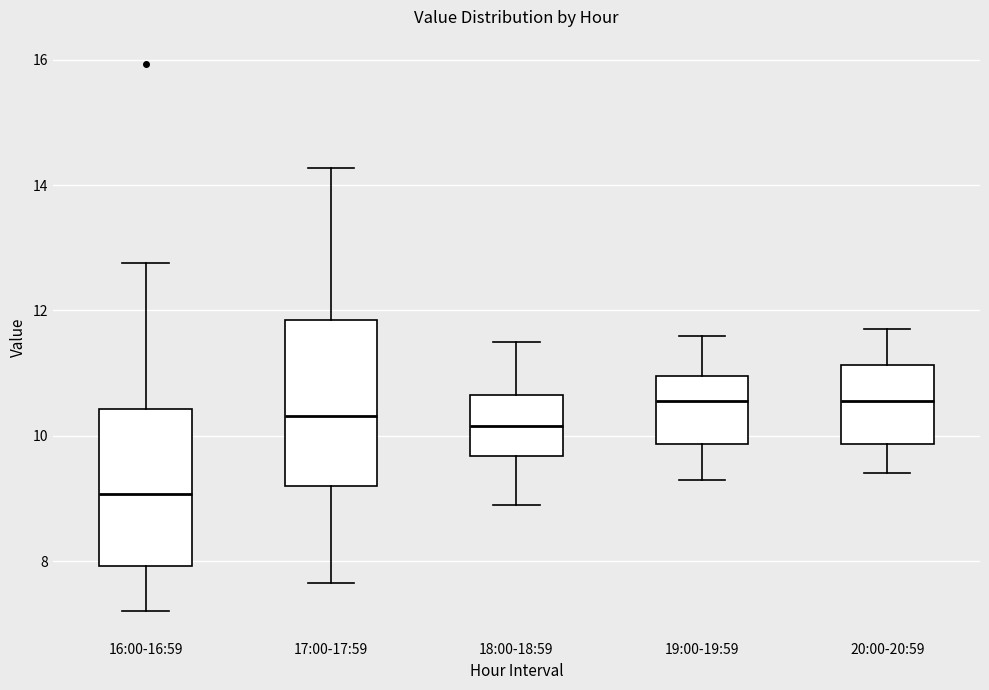

Where does the upper whisker of the box for 17:00-17:59 end on the y-axis? The values are not printed on the chart, so give them approximately, as read against the axis.

14.2